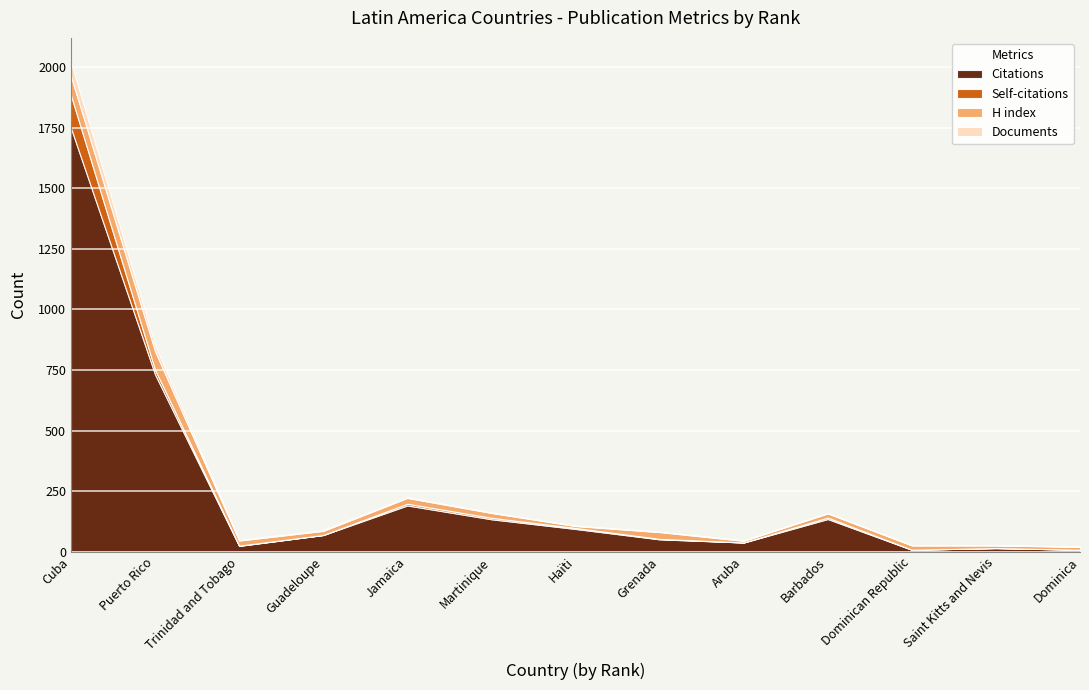

How many lines are shown in the chart?

4